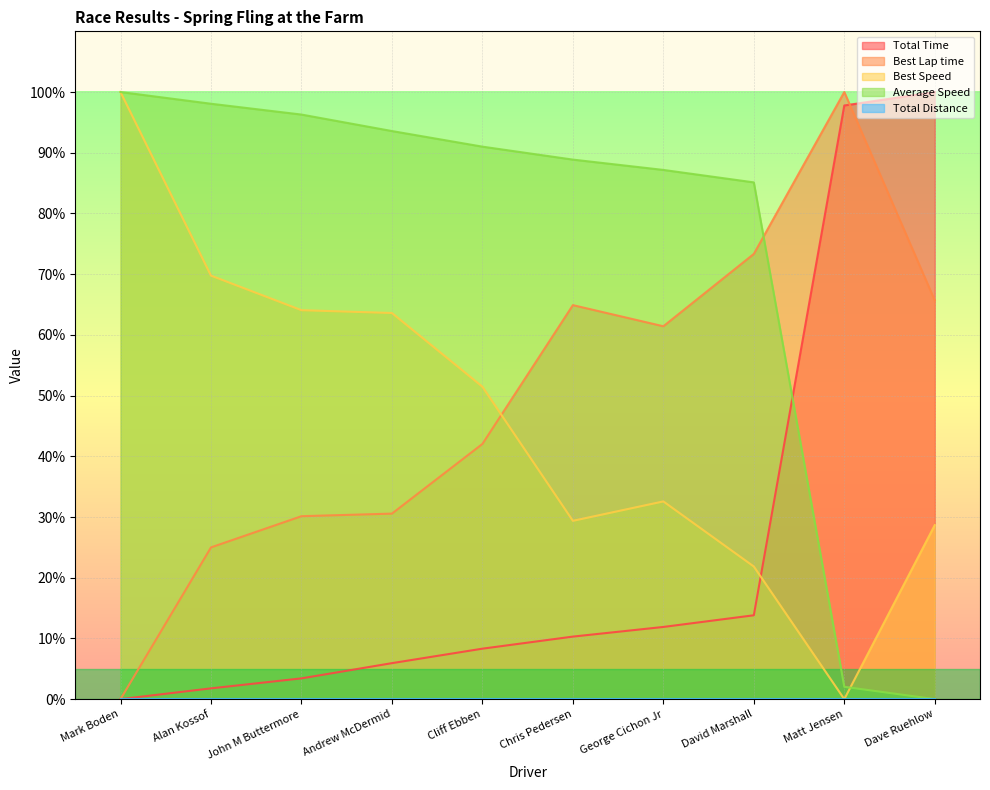

How many lines are shown in the chart?

5